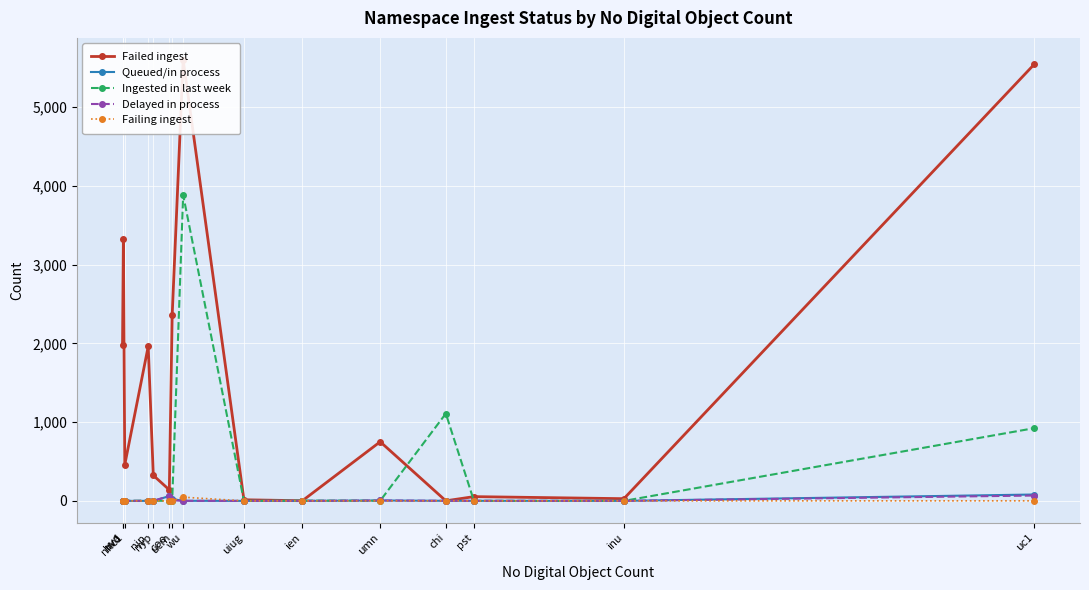

What is the maximum value shown in the chart?

5601